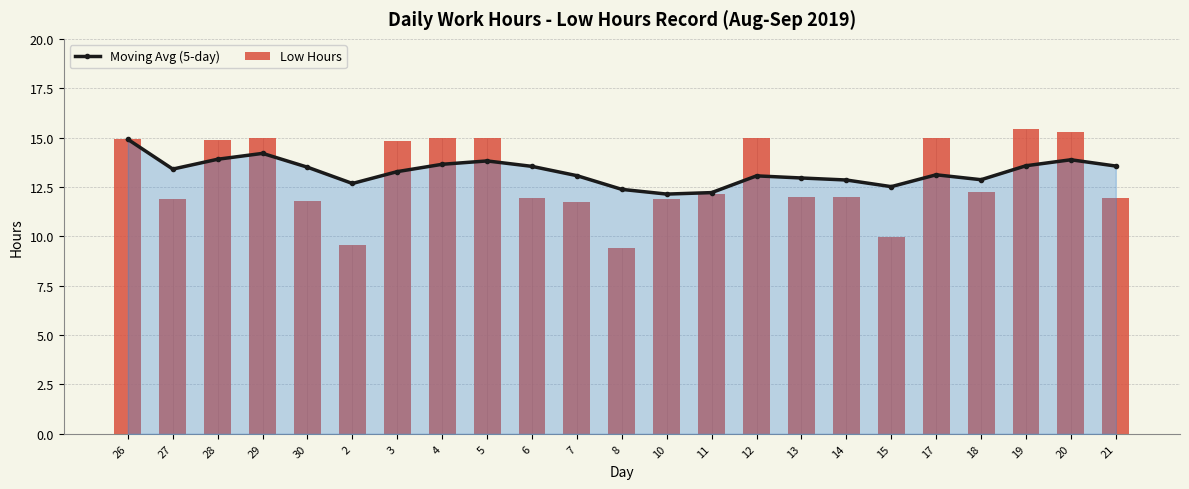

Reading left to right, transcribe all the data shown in this chart.

Moving Avg (5-day): 26=14.9	27=13.4	28=13.9	29=14.2	30=13.5	2=12.7	3=13.3	4=13.6	5=13.8	6=13.5	7=13.1	8=12.4	10=12.1	11=12.2	12=13.1	13=13.0	14=12.9	15=12.5	17=13.1	18=12.9	19=13.6	20=13.9	21=13.6
Low Hours: 26=14.9	27=11.9	28=14.9	29=15.0	30=11.8	2=9.6	3=14.8	4=15.0	5=15.0	6=11.9	7=11.8	8=9.4	10=11.9	11=12.2	12=15.0	13=12.0	14=12.0	15=10.0	17=15.0	18=12.2	19=15.5	20=15.3	21=11.9